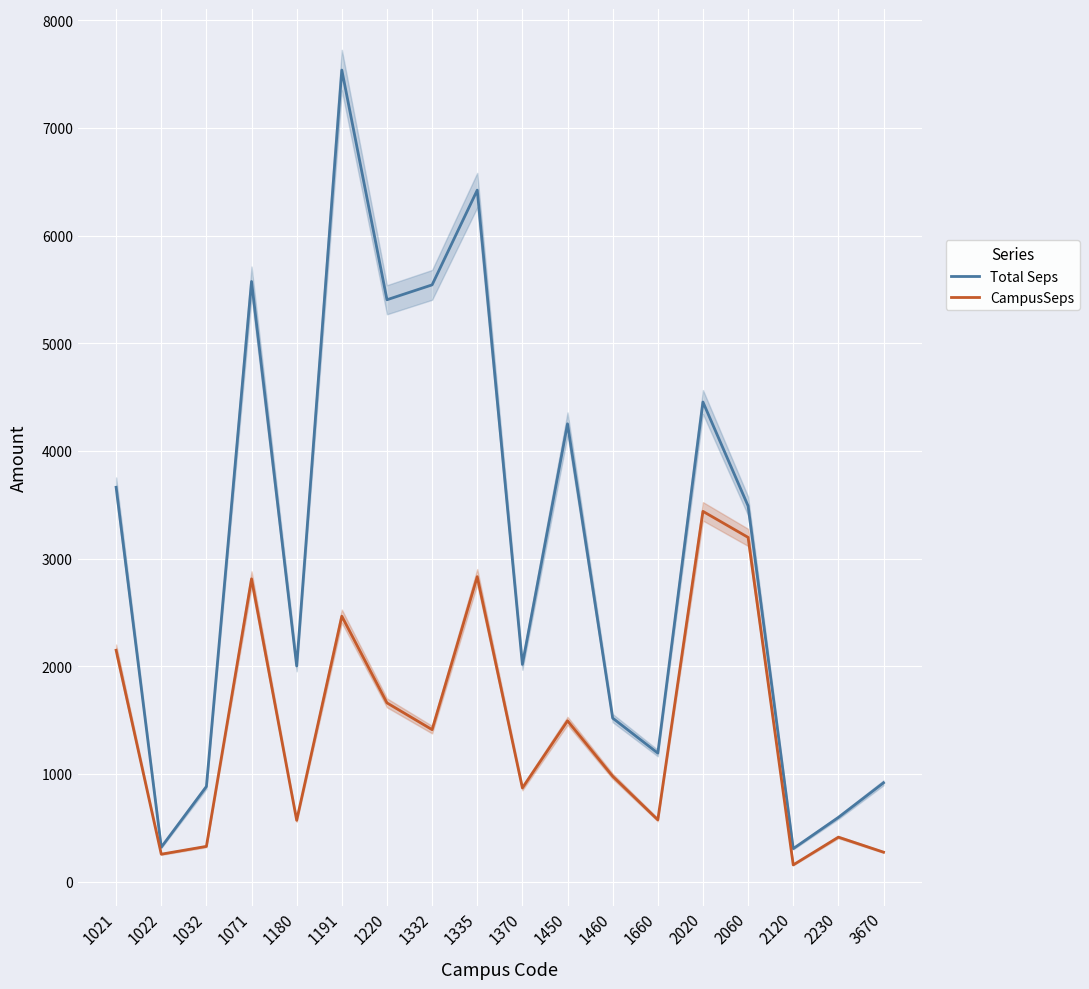

True or false: CampusSeps and Total Seps cross at least once.

False